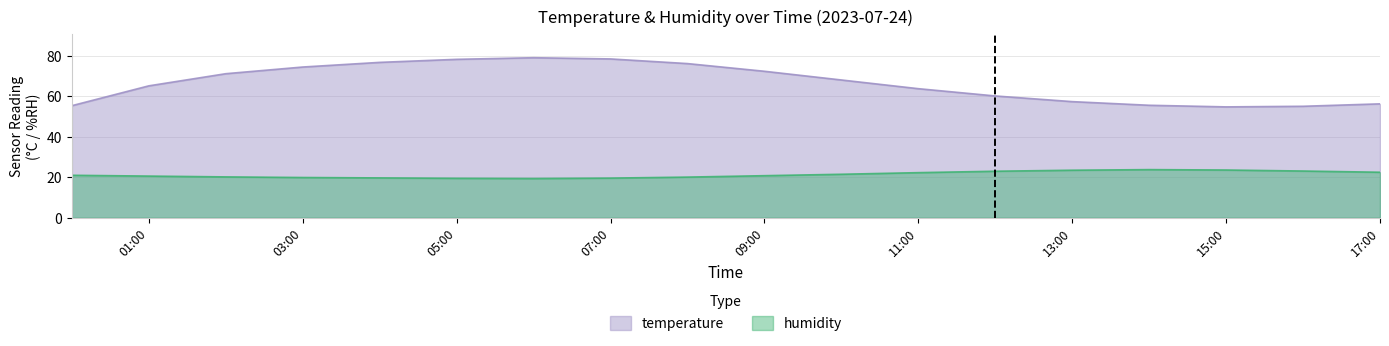

True or false: humidity and temperature intersect in this chart.

False